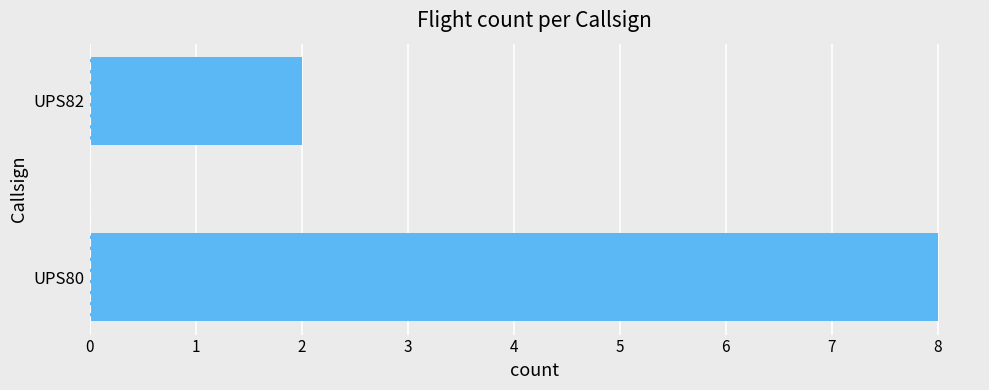

What is the difference between the maximum and minimum values?

6